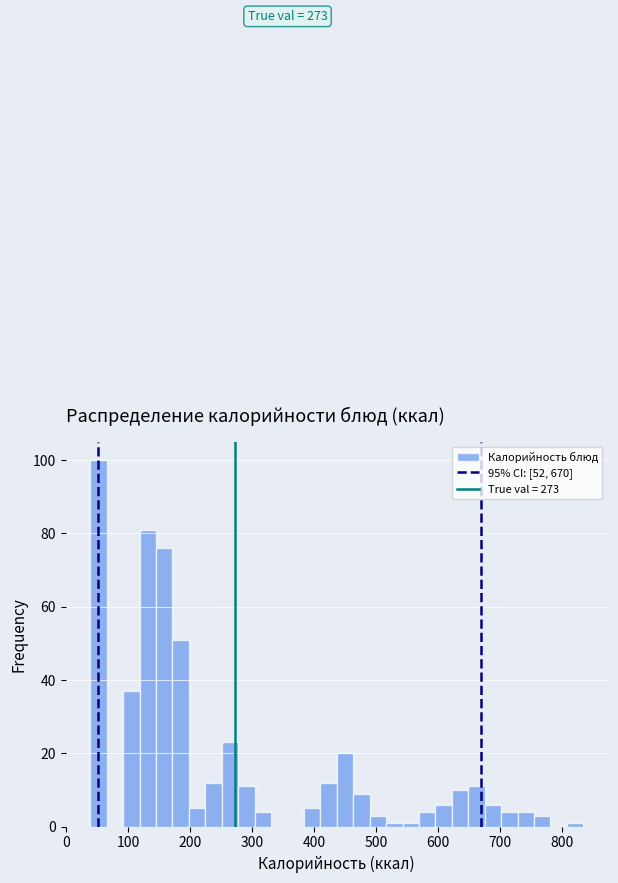

Read against the x-axis, roughly where is the centre of the tallest bar?

50